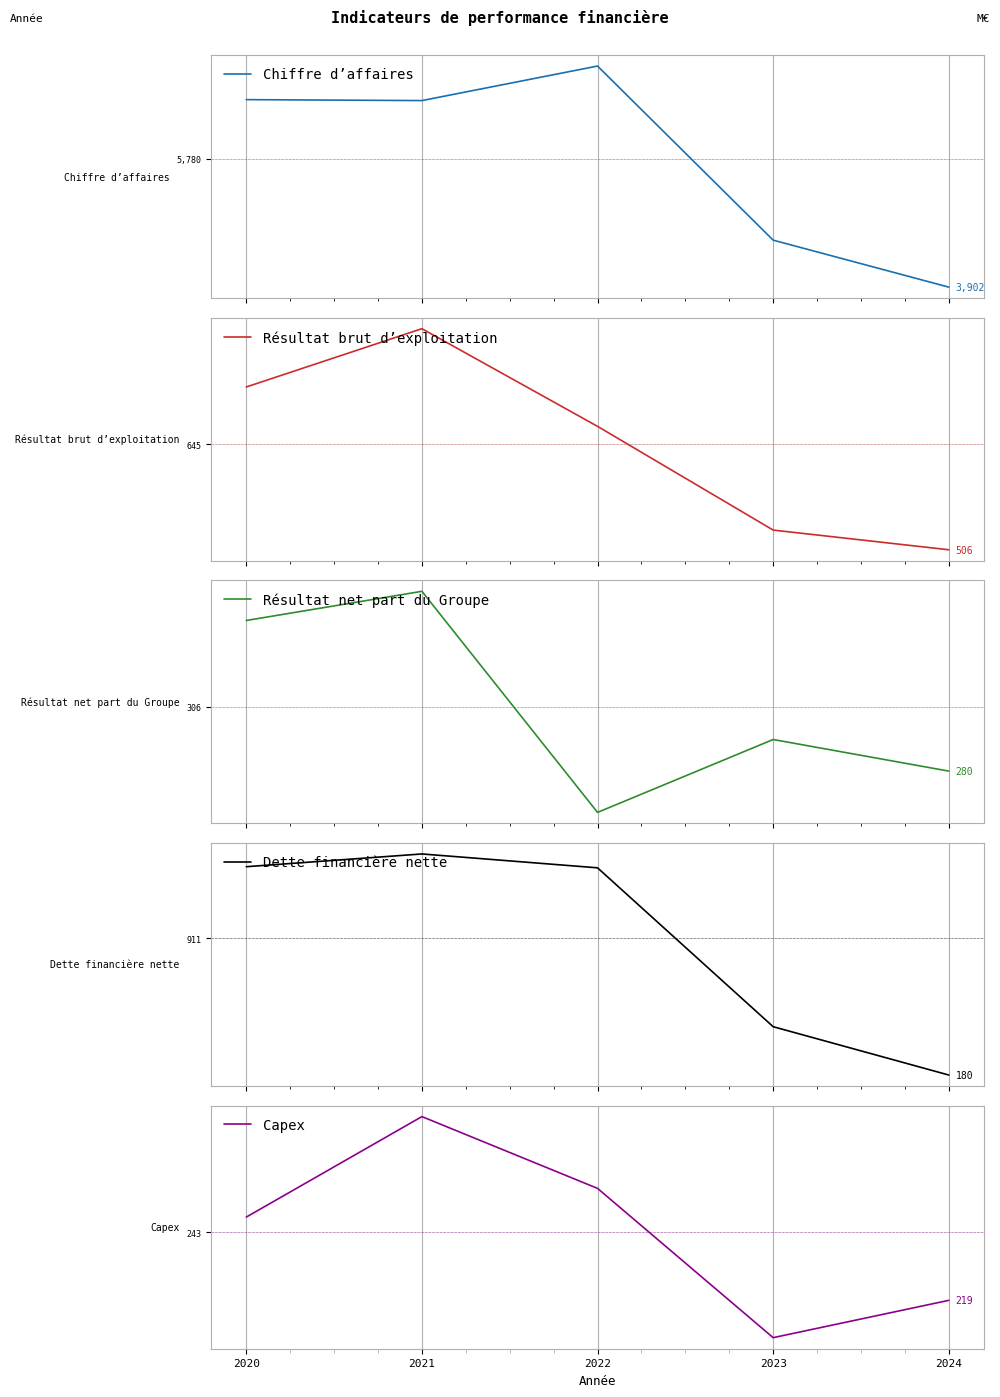

True or false: Dette financière nette has more than 1 points higher than both neighbors.

False